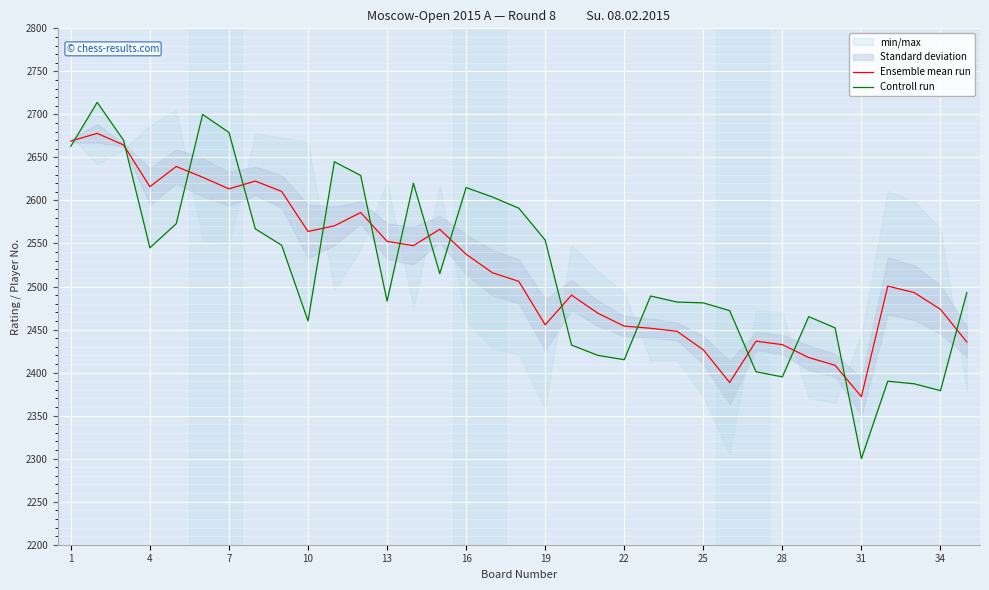

The value of Ensemble mean run at 16 is 1705.2. True or false?

False